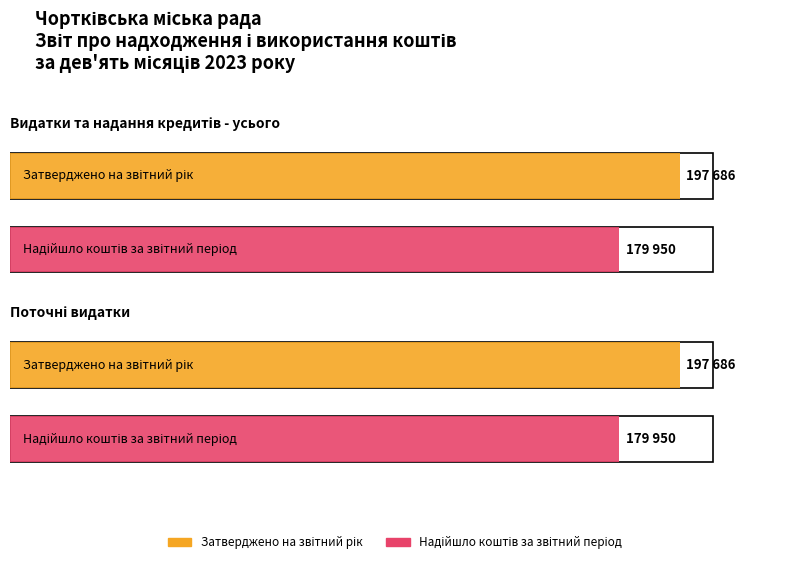

Rank the series by their maximum value, from lowest to highest.

Надійшло коштів за звітний період, Затверджено на звітний рік